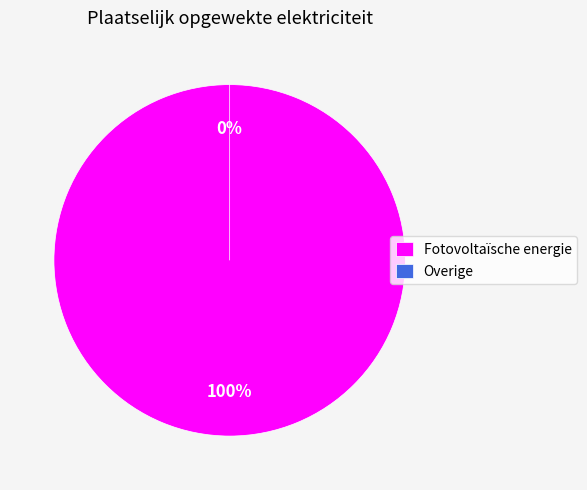

To the nearest percent, what is the difference between the Overige and Fotovoltaïsche energie slice percentages?

100%